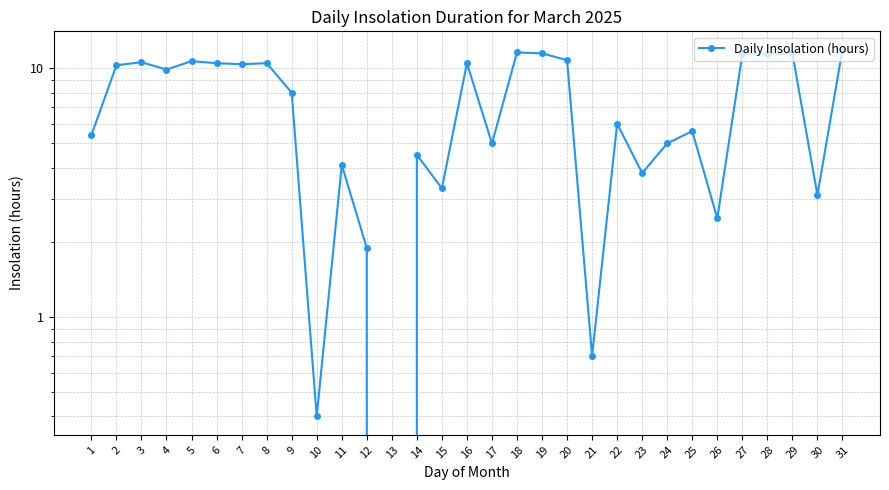

List the labels in order of value, smallest first.

13, 10, 21, 12, 26, 30, 15, 23, 11, 14, 17, 24, 1, 25, 22, 9, 4, 2, 7, 6, 8, 16, 3, 5, 20, 27, 28, 19, 29, 18, 31